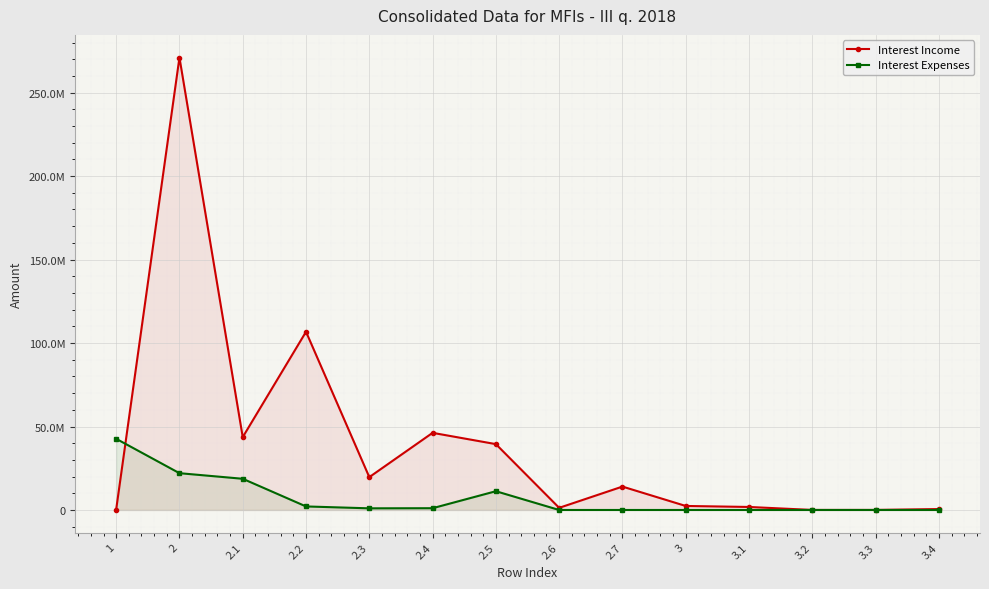

Which has a higher value, 1 or 2.3?

2.3